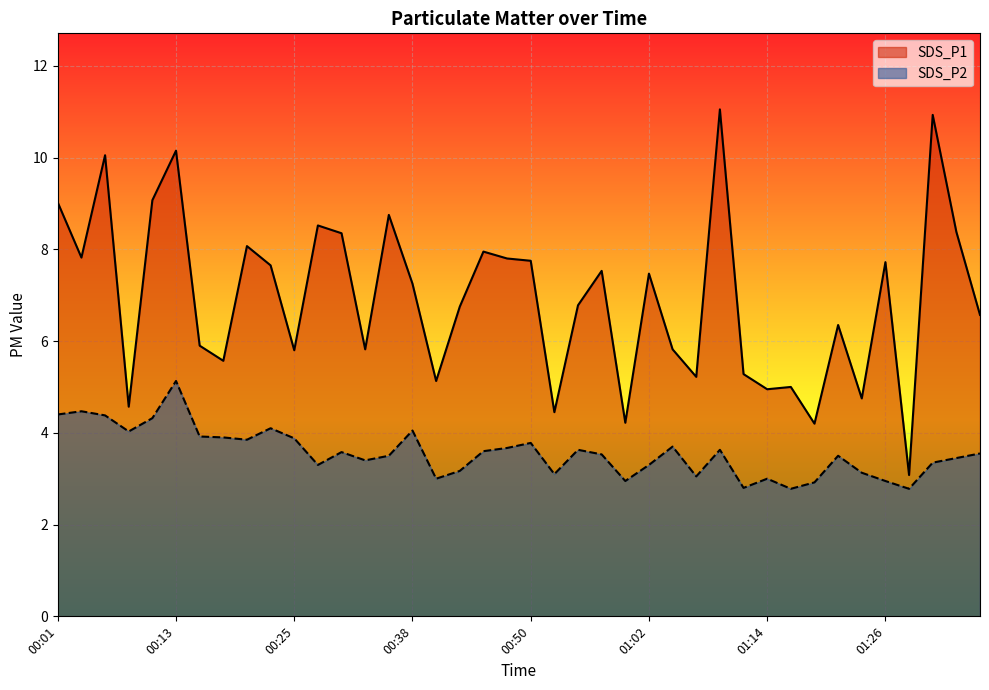

What position from the left is 00:43?

18